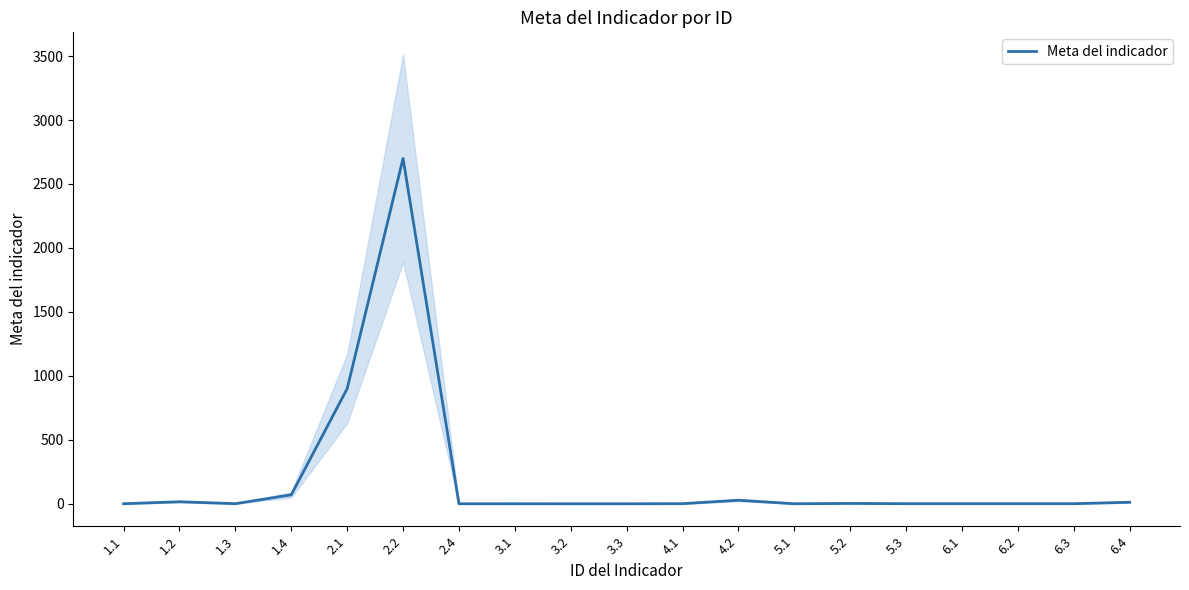

What is the average value?

196.7